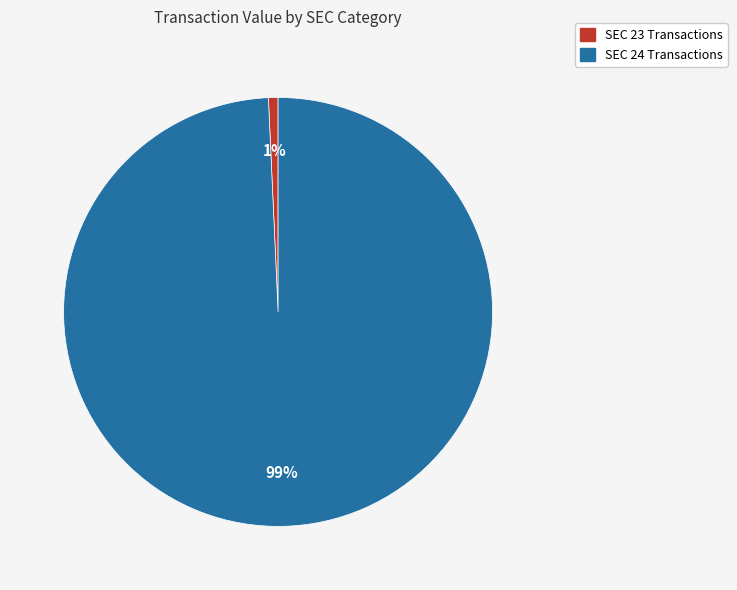

Is there any slice that represents more than half of the pie?

Yes